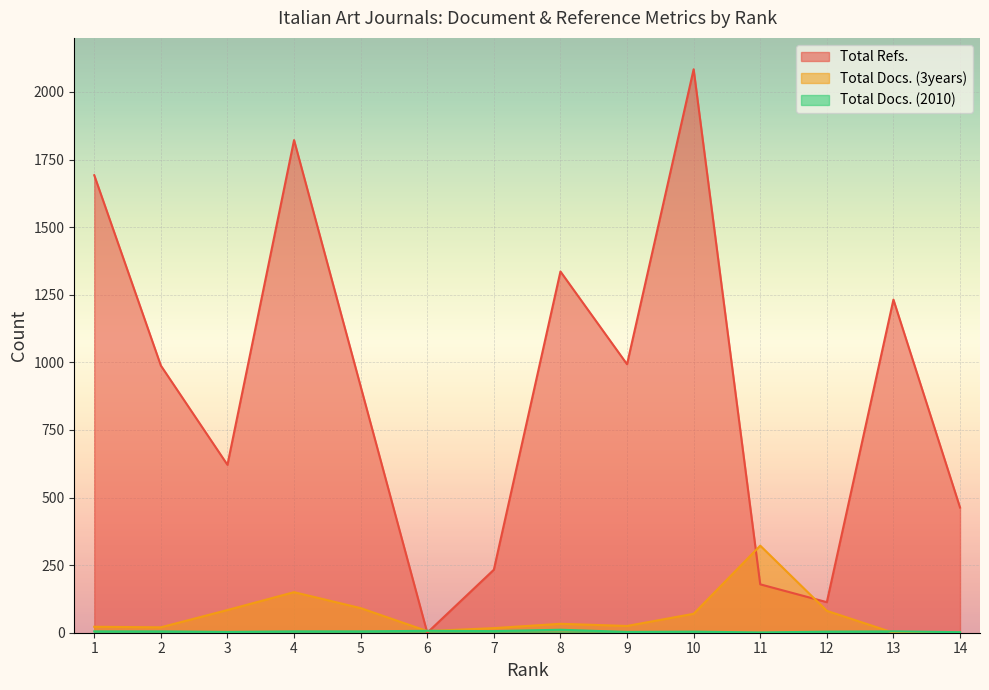

At which label is Total Docs. (2010) closest to 6?

7